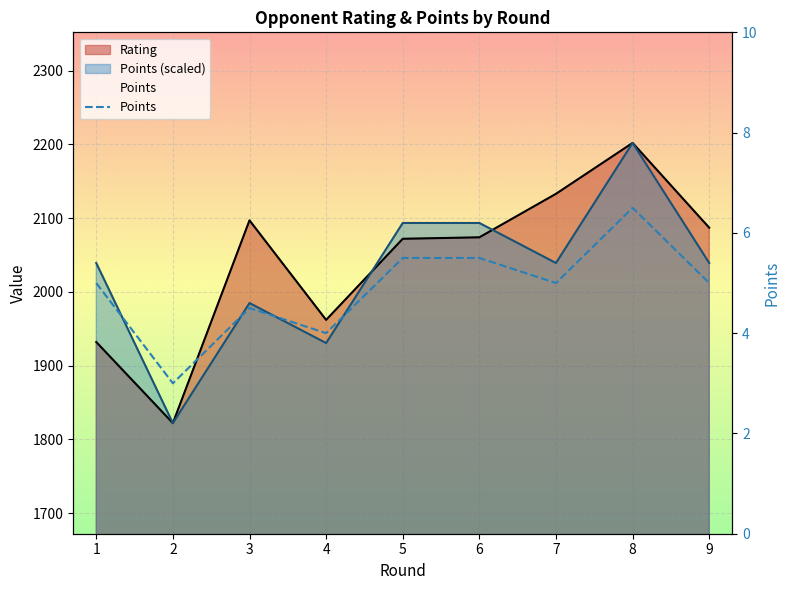

At which label is the value closest to 4?

4